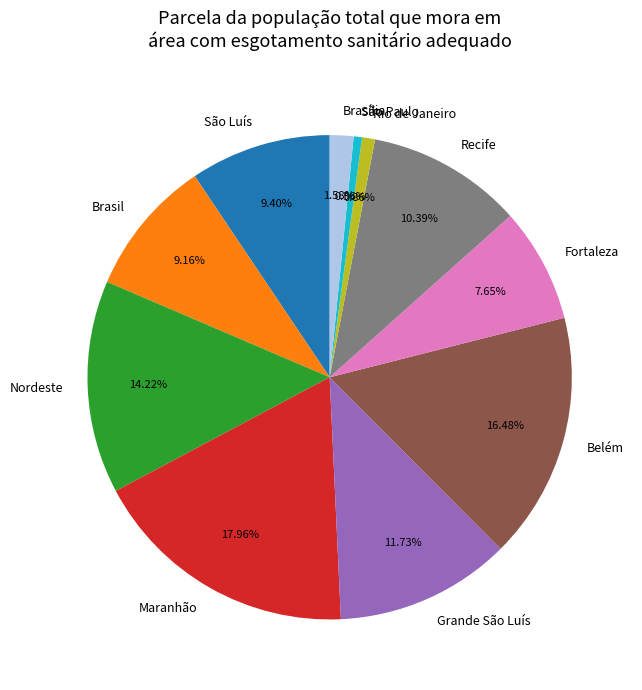

How many segments does this pie chart have?

11